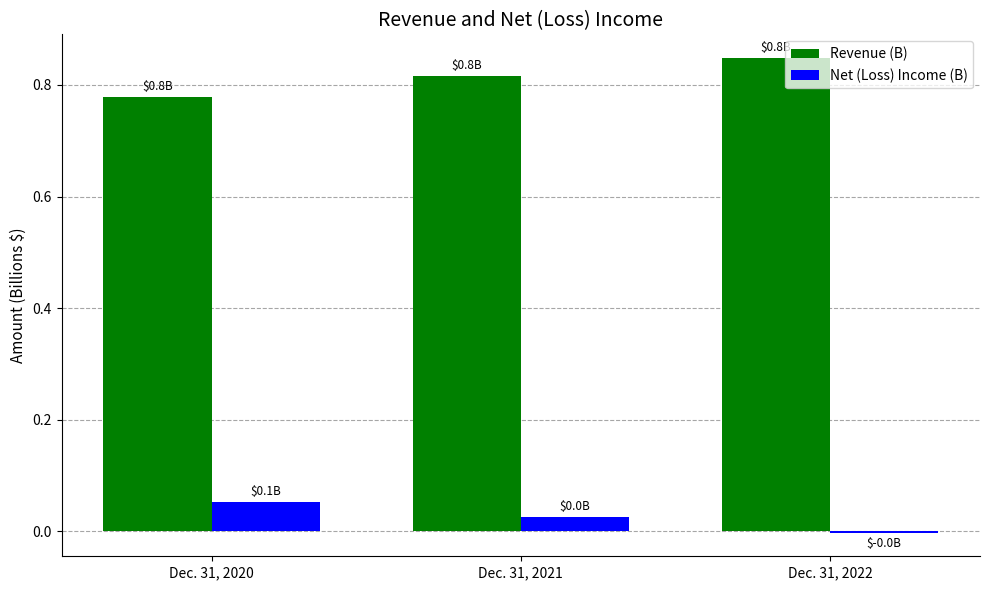

Is the value of Revenue (B) at Dec. 31, 2021 greater than the value of Net (Loss) Income (B) at Dec. 31, 2022?

Yes